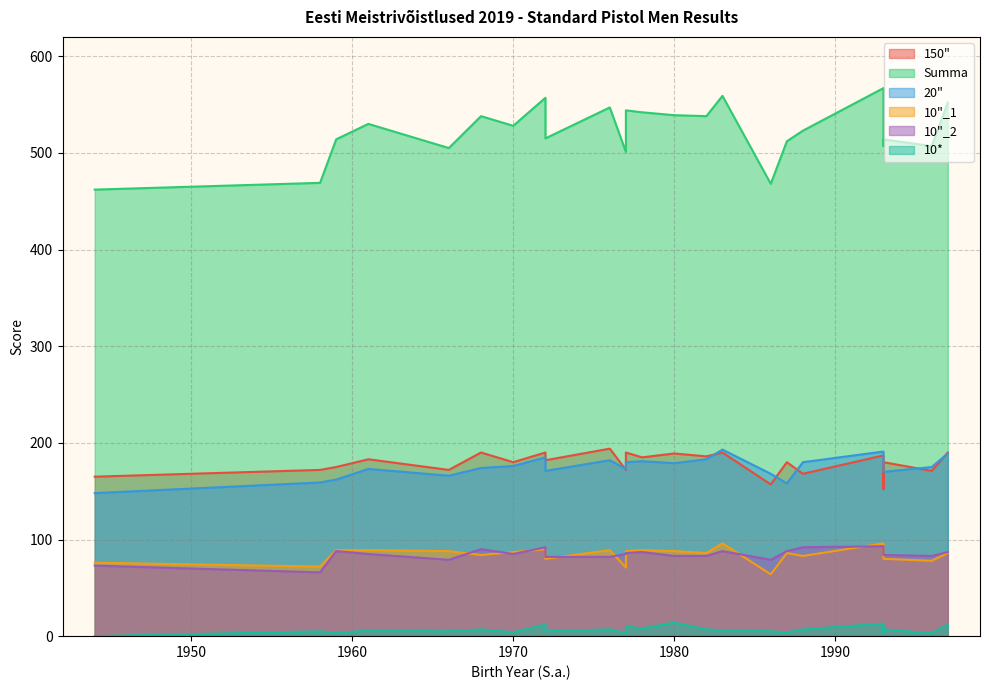

Reading left to right, list all the values displayed in this chart.

150": 1993=187	1983=190	1972=190	1997=190	1976=194	1977=190	1978=185	1980=189	1968=190	1982=186	1961=183	1970=180	1988=168	1972=182	1993=180	1959=175	1987=180	1993=152	1996=171	1966=172	1977=172	1958=172	1986=157	1944=165
Summa: 1993=567	1983=559	1972=557	1997=552	1976=547	1977=544	1978=542	1980=539	1968=538	1982=538	1961=530	1970=528	1988=523	1972=515	1993=514	1959=514	1987=512	1993=507	1996=507	1966=505	1977=501	1958=469	1986=468	1944=462
20": 1993=191	1983=193	1972=185	1997=189	1976=182	1977=180	1978=181	1980=179	1968=174	1982=183	1961=173	1970=176	1988=180	1972=171	1993=170	1959=162	1987=158	1993=178	1996=175	1966=166	1977=173	1958=159	1986=168	1944=148
10"_1: 1993=96	1983=96	1972=90	1997=86	1976=89	1977=88	1978=89	1980=88	1968=84	1982=86	1961=89	1970=87	1988=83	1972=80	1993=80	1959=89	1987=86	1993=88	1996=78	1966=88	1977=71	1958=72	1986=64	1944=76
10"_2: 1993=93	1983=88	1972=92	1997=87	1976=82	1977=86	1978=87	1980=83	1968=90	1982=83	1961=85	1970=85	1988=92	1972=82	1993=84	1959=88	1987=88	1993=89	1996=83	1966=79	1977=85	1958=66	1986=79	1944=73
10*: 1993=13	1983=6	1972=12	1997=12	1976=7	1977=10	1978=8	1980=14	1968=7	1982=7	1961=6	1970=4	1988=7	1972=5	1993=7	1959=3	1987=4	1993=3	1996=3	1966=5	1977=3	1958=5	1986=5	1944=0